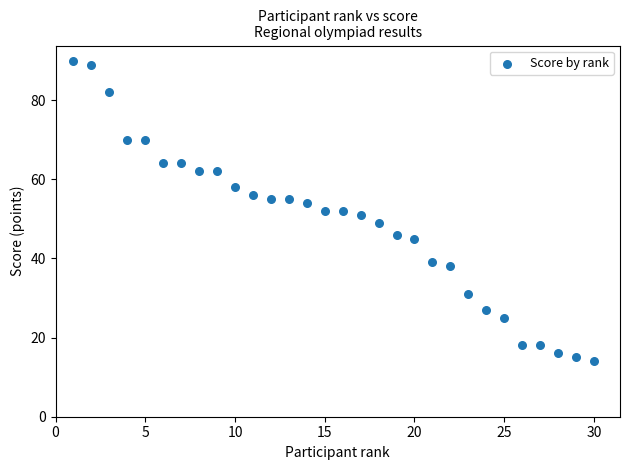

What is the range of X values (max minus min)?

29